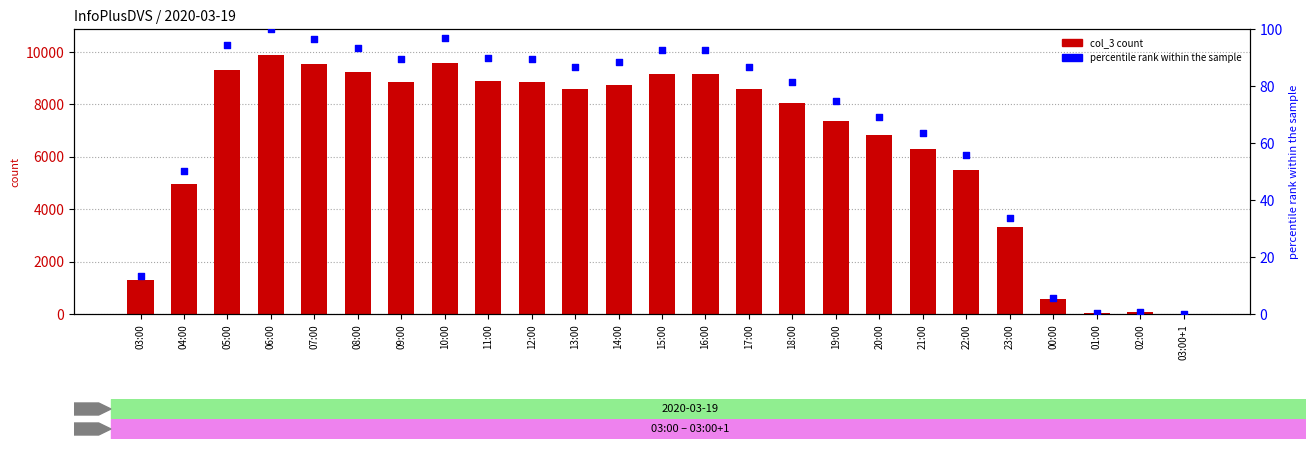

Which series has the largest total across all categories?

col_3